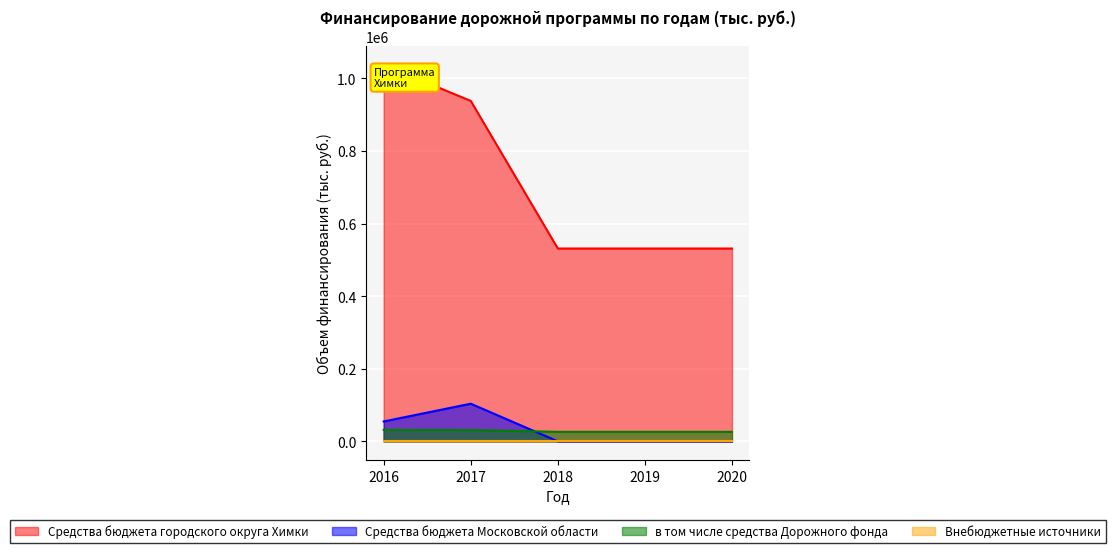

At which category is the sum across all series the highest?

2016